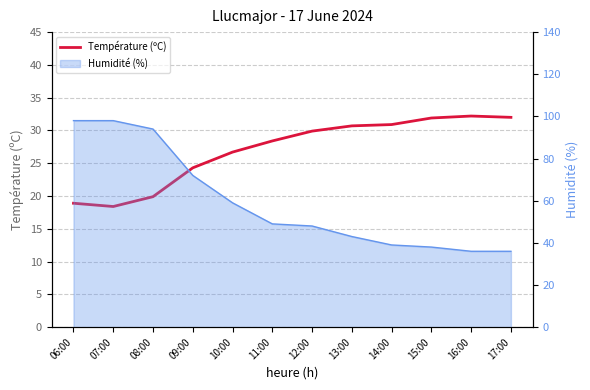

Approximately how many times larger is the value at 12:00 compared to 11:00?

1.1